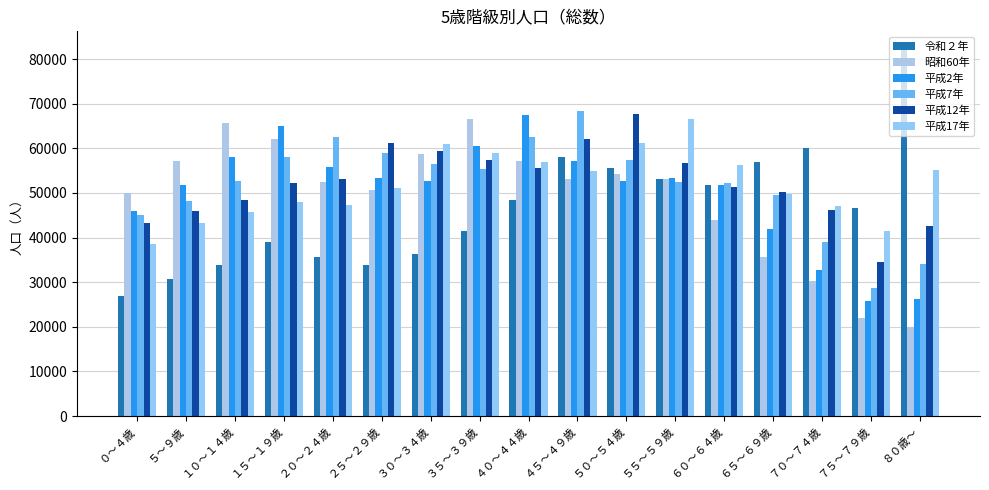

Are the bars grouped side by side (vs. stacked)?

Yes